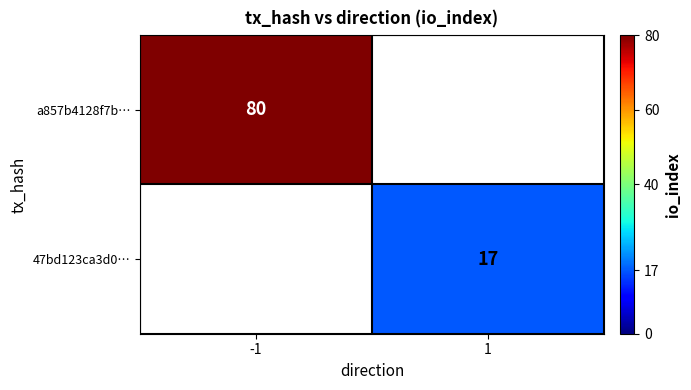

The a857b4128f7b… series shows 25 at -1. True or false?

False